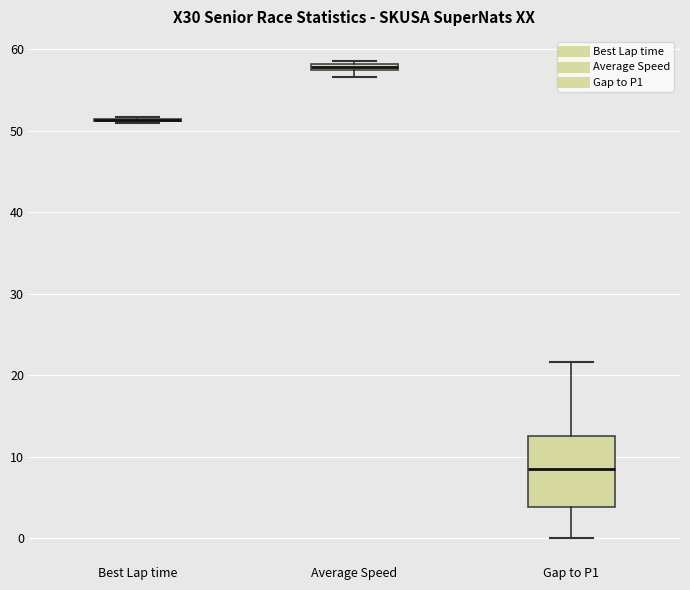

Which box is the tallest, from its lower edge to its upper edge?

Gap to P1